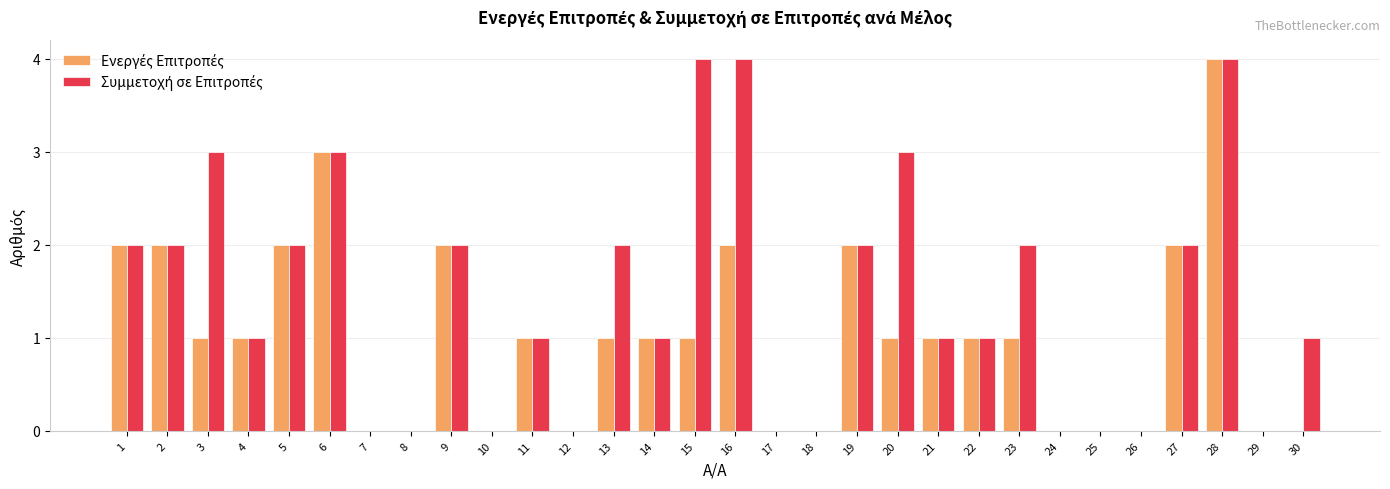

At which category is the sum across all series the highest?

28